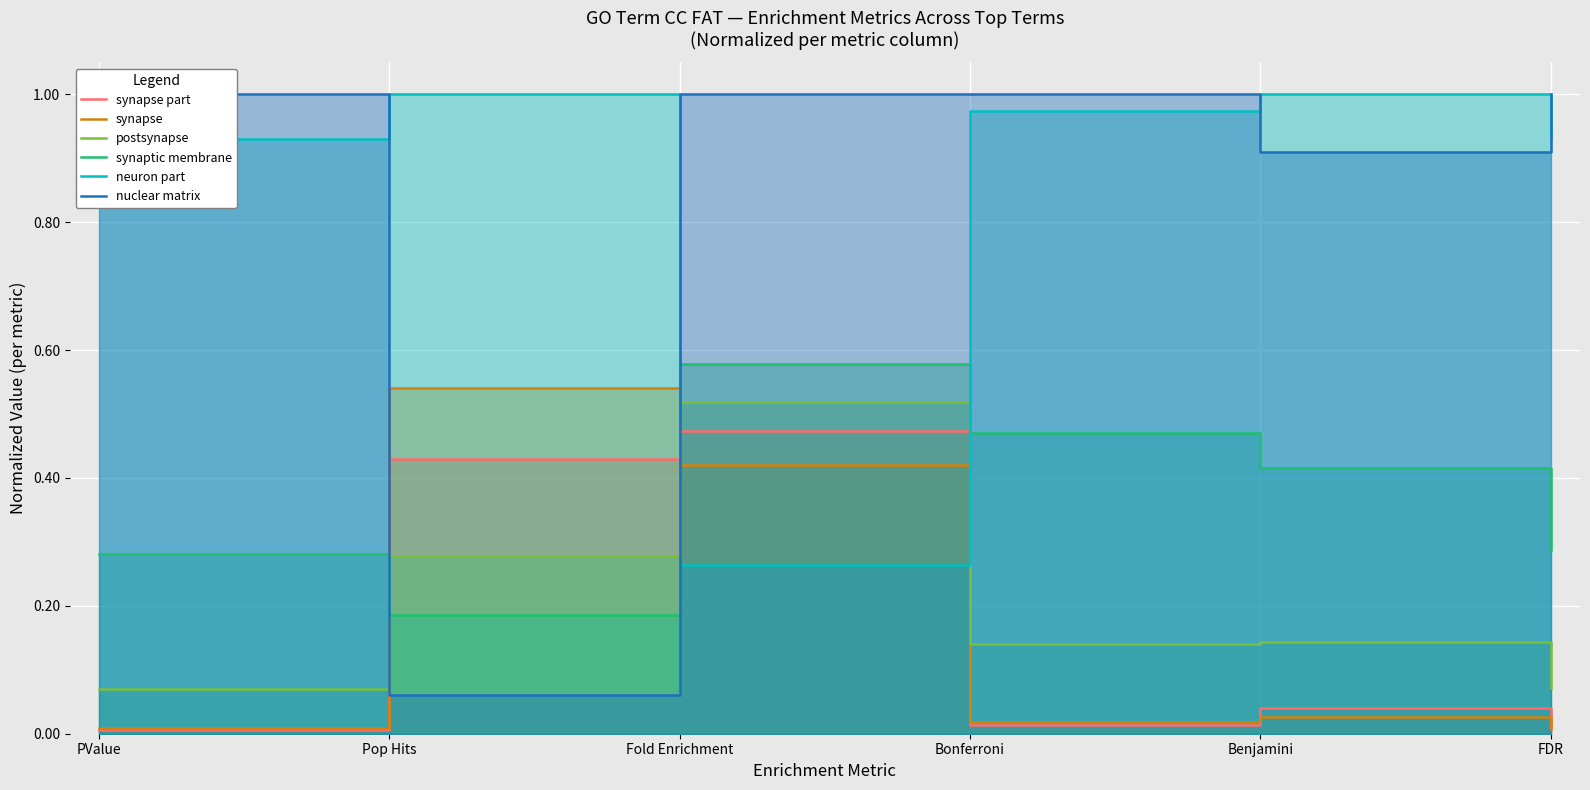

Which series has the widest spread of values?

nuclear matrix